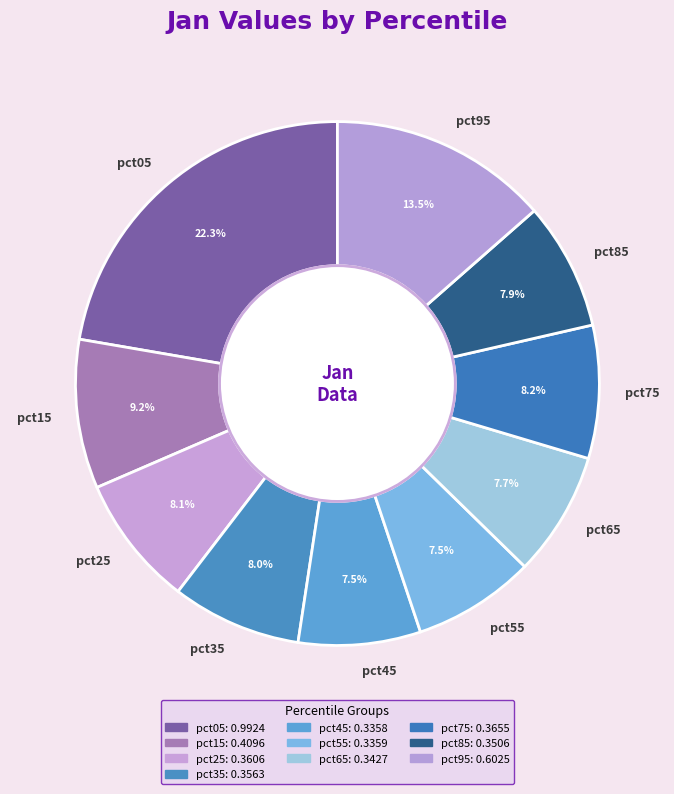

Does any single category account for the majority?

No